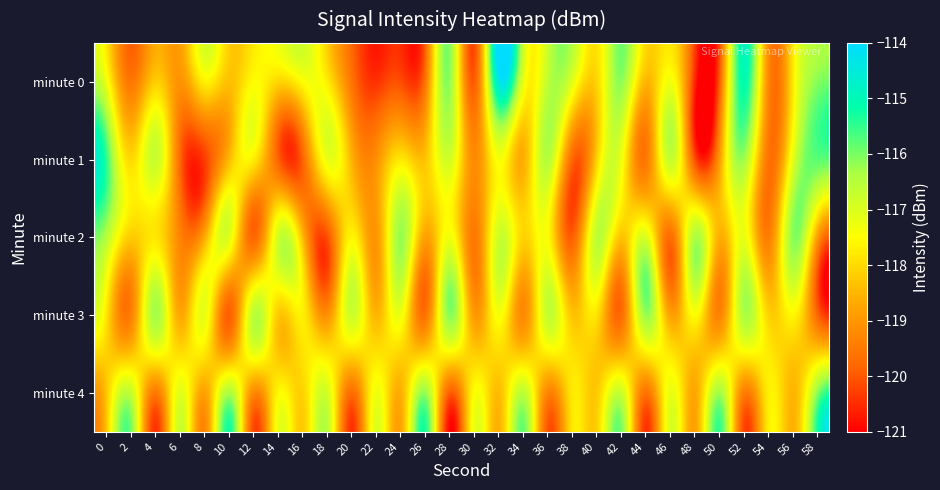

Rank the series by their maximum value, from lowest to highest.

minute 2, minute 3, minute 4, minute 1, minute 0